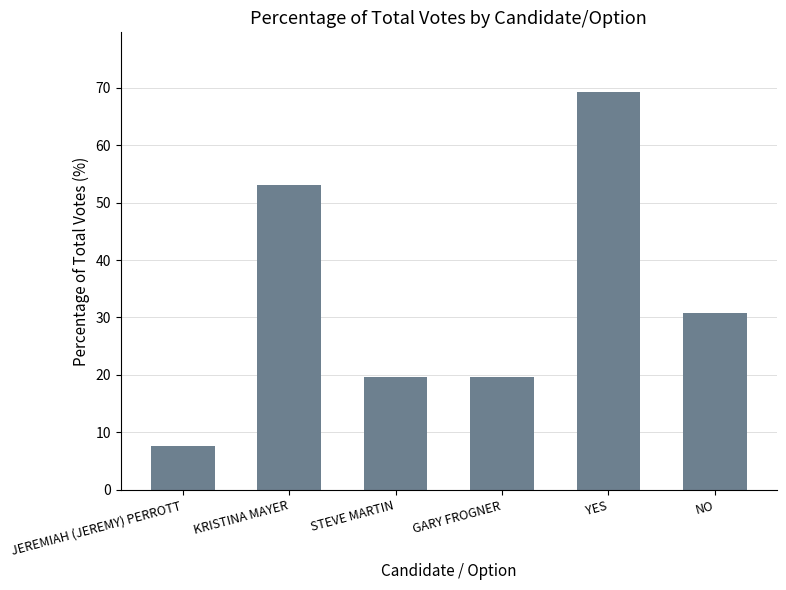

The chart shows a value of 30.7 at NO. True or false?

True